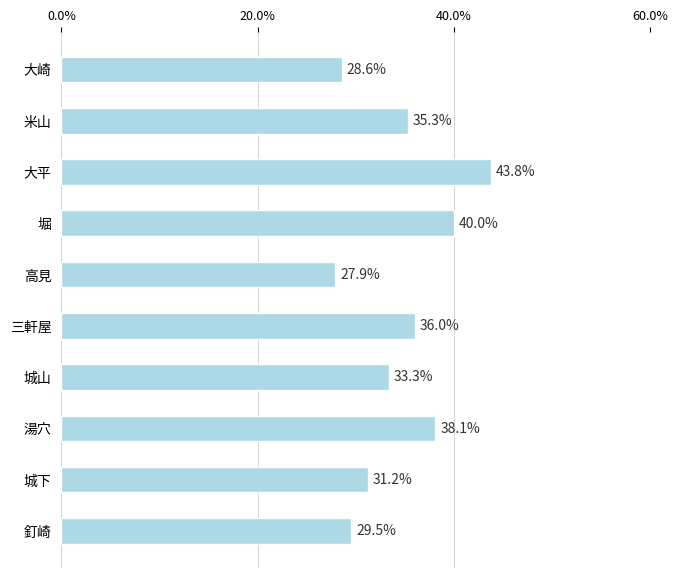

What is the smallest value displayed?

0.3